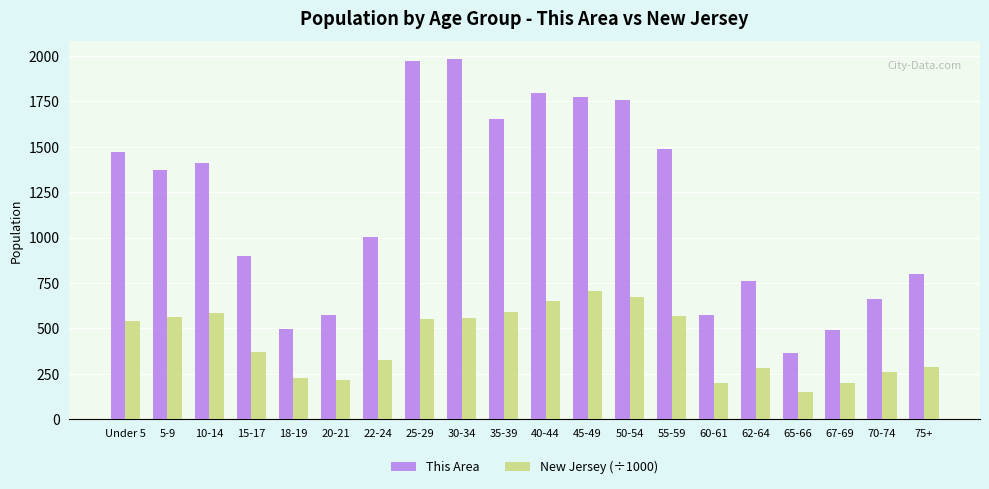

The New Jersey (÷1000) series shows 846.1 at 5-9. True or false?

False